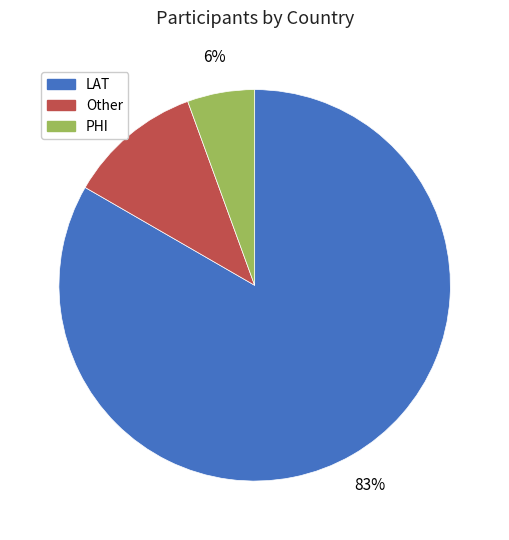

Which has a higher value, PHI or LAT?

LAT